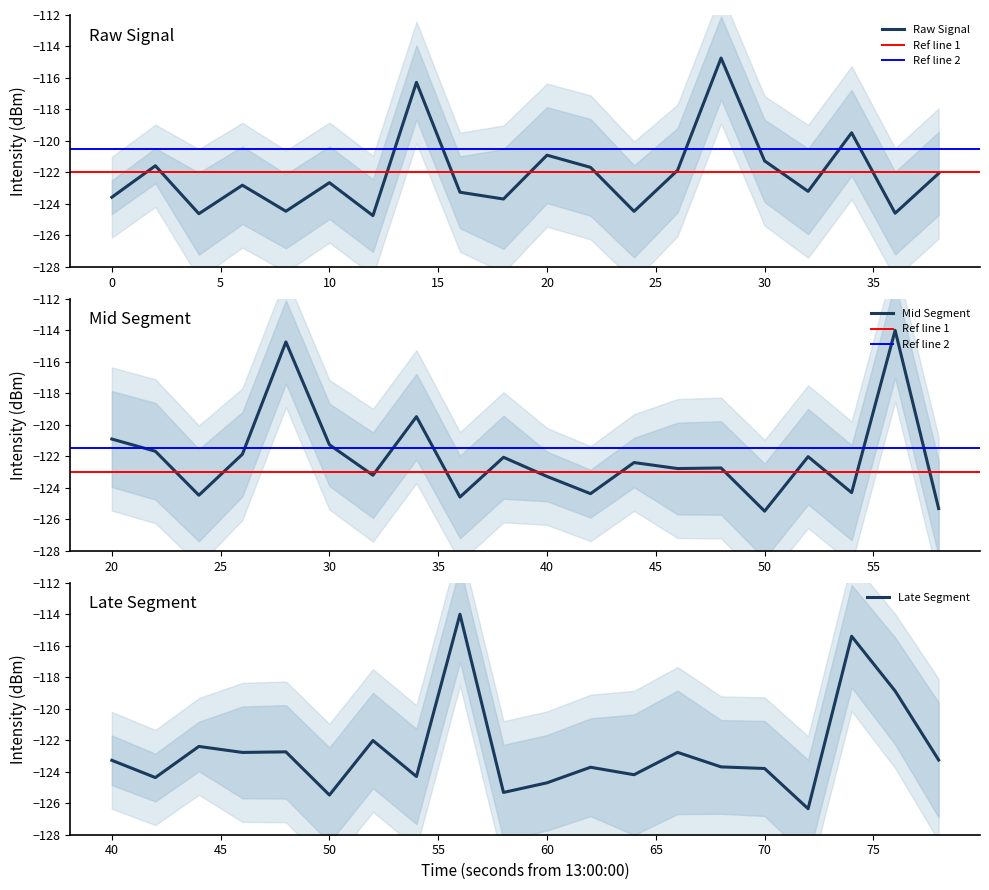

Reading left to right, what are all the values shown in this chart?

-123.6	-121.6	-124.6	-122.8	-124.5	-122.6	-124.7	-116.3	-123.3	-123.7	-120.9	-121.7	-124.5	-121.9	-114.7	-121.3	-123.2	-119.5	-124.6	-122.1	-123.3	-124.4	-122.4	-122.8	-122.7	-125.5	-122.0	-124.3	-114.0	-125.3	-124.7	-123.7	-124.2	-122.8	-123.7	-123.8	-126.3	-115.4	-118.9	-123.3